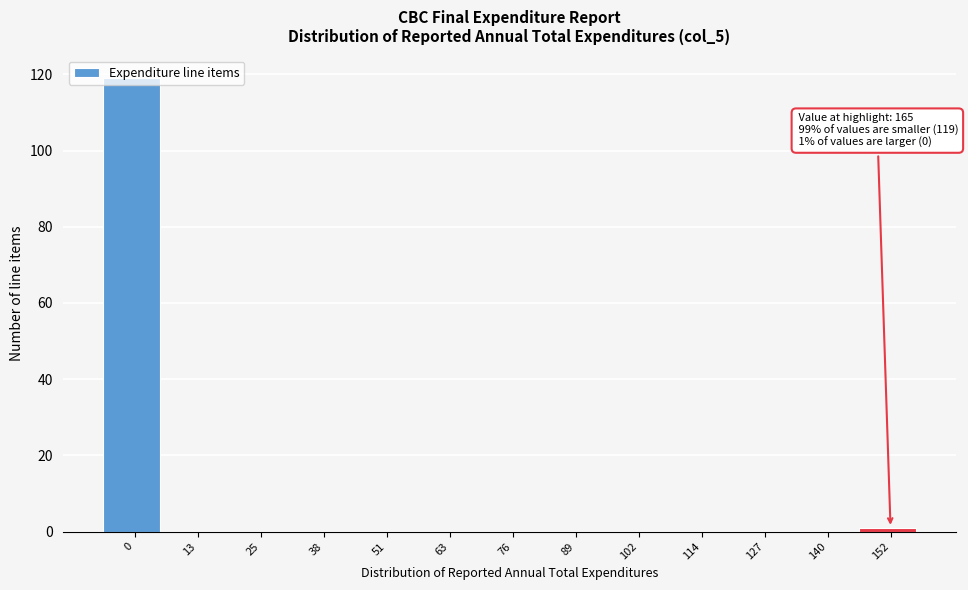

What is the greatest value displayed?

119